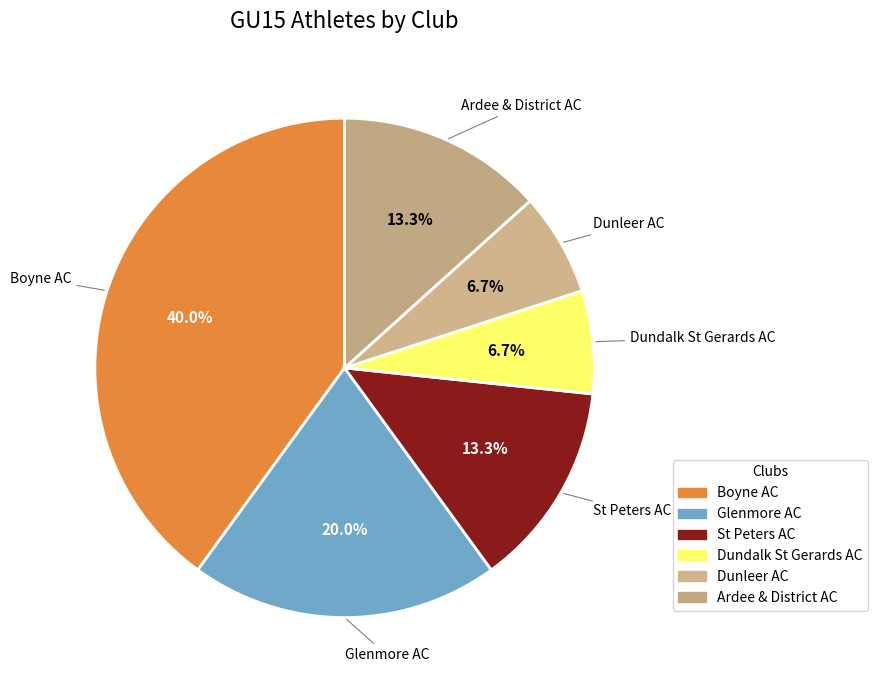

Is there any slice that represents more than half of the pie?

No